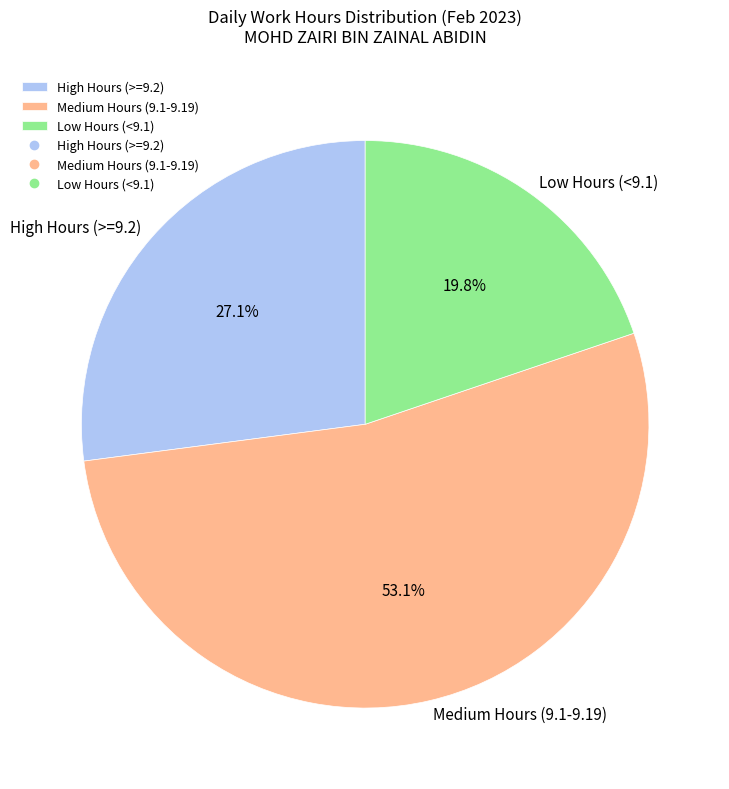

What is the largest slice in the pie chart?

Medium Hours (9.1-9.19)